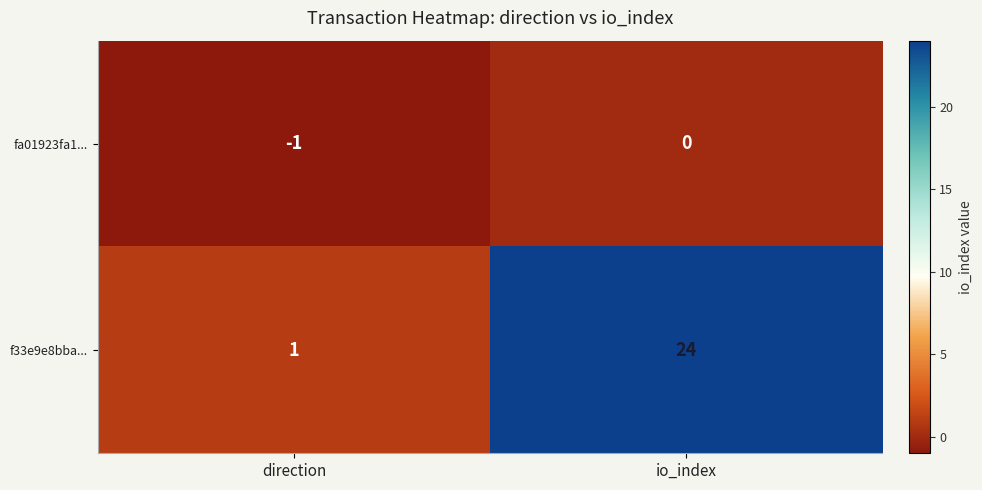

At how many categories does at least one series exceed 6?

1